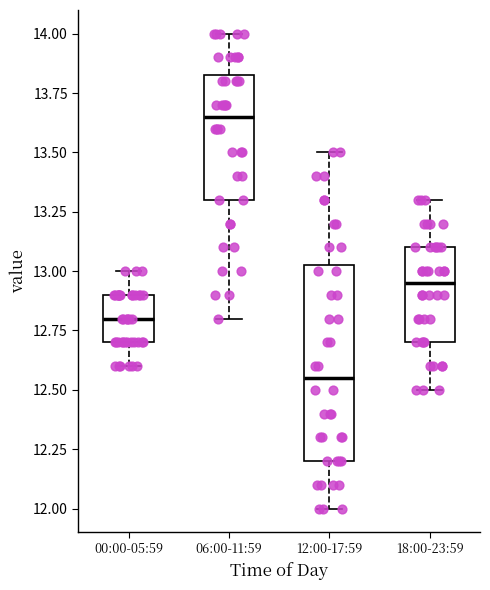

Reading left to right, read every box against the y-axis: the position of its median line, the range the box covers, and the ends of its whiskers. The values are not printed on the chart, so give them approximately, as read against the axis.

00:00-05:59: median 12.80, box 12.70 to 12.90, whiskers 12.60 to 13.00
06:00-11:59: median 13.65, box 13.30 to 13.85, whiskers 12.80 to 14.00
12:00-17:59: median 12.55, box 12.20 to 13.05, whiskers 12.00 to 13.50
18:00-23:59: median 12.95, box 12.70 to 13.10, whiskers 12.50 to 13.30